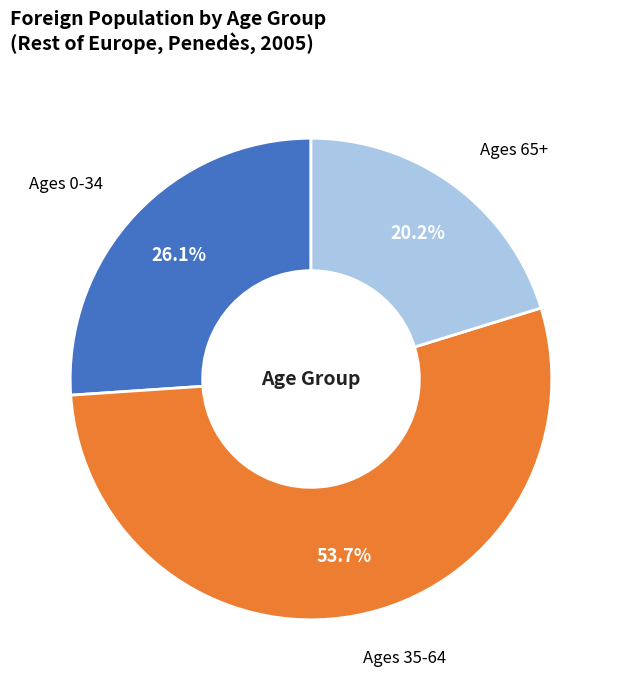

Does any single category account for the majority?

Yes